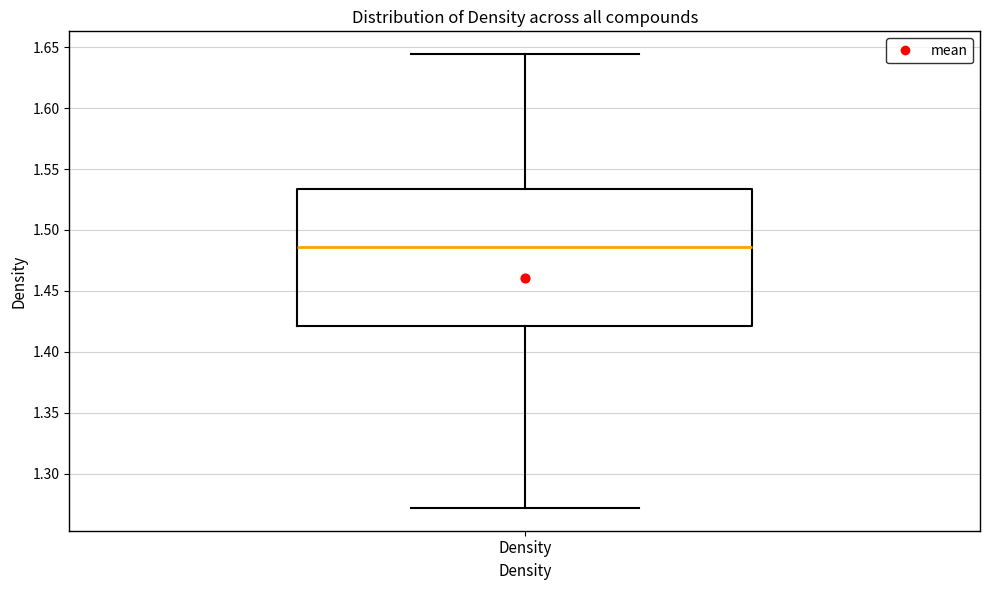

Read this box plot against the y-axis: the position of the median line, the range covered by the box, and the ends of both whiskers. The values are not printed on the chart, so give them approximately, as read against the axis.

median 1.485, box 1.420 to 1.535, whiskers 1.270 to 1.645